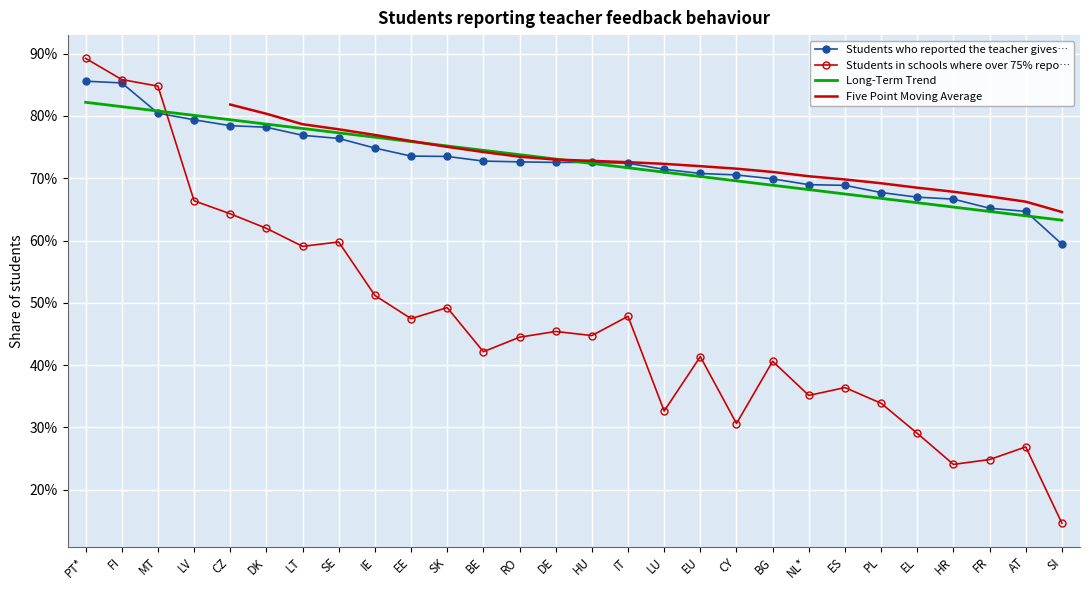

Which series has the largest range (max minus min)?

Students in schools where over 75% repo…